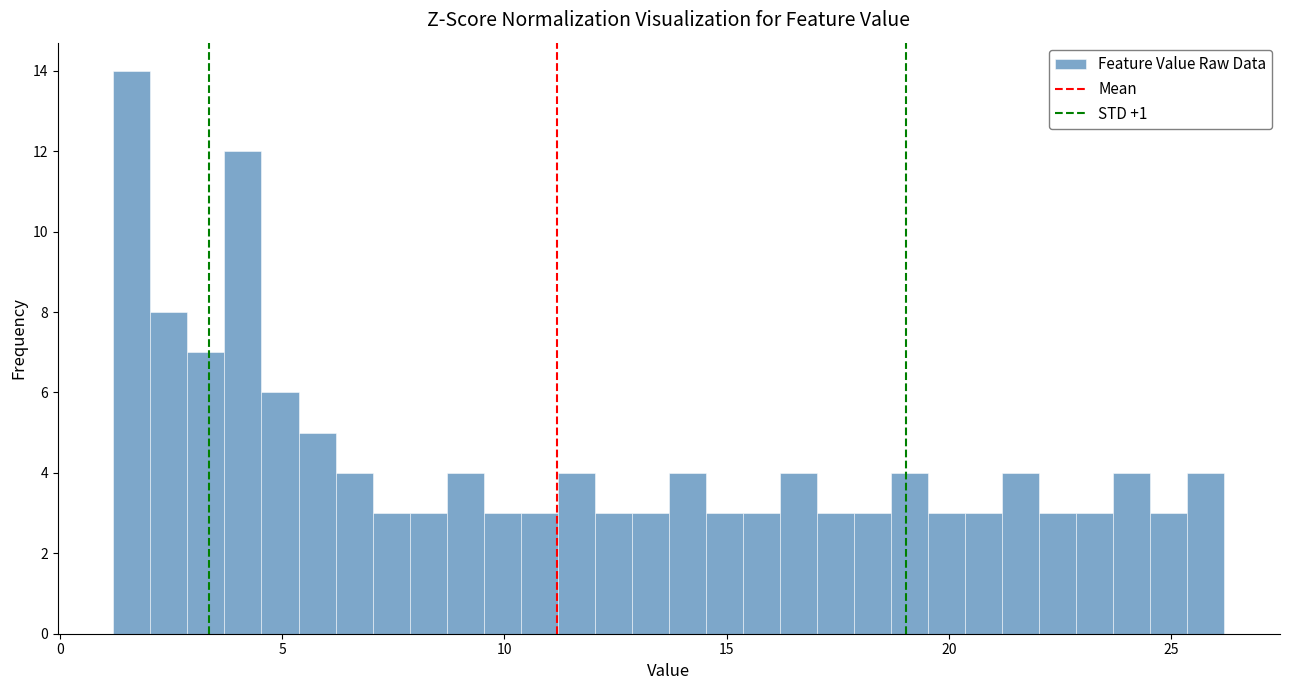

Around what value on the x-axis is the tallest bar? Give the approximate position of its centre, as read against the axis.

1.5